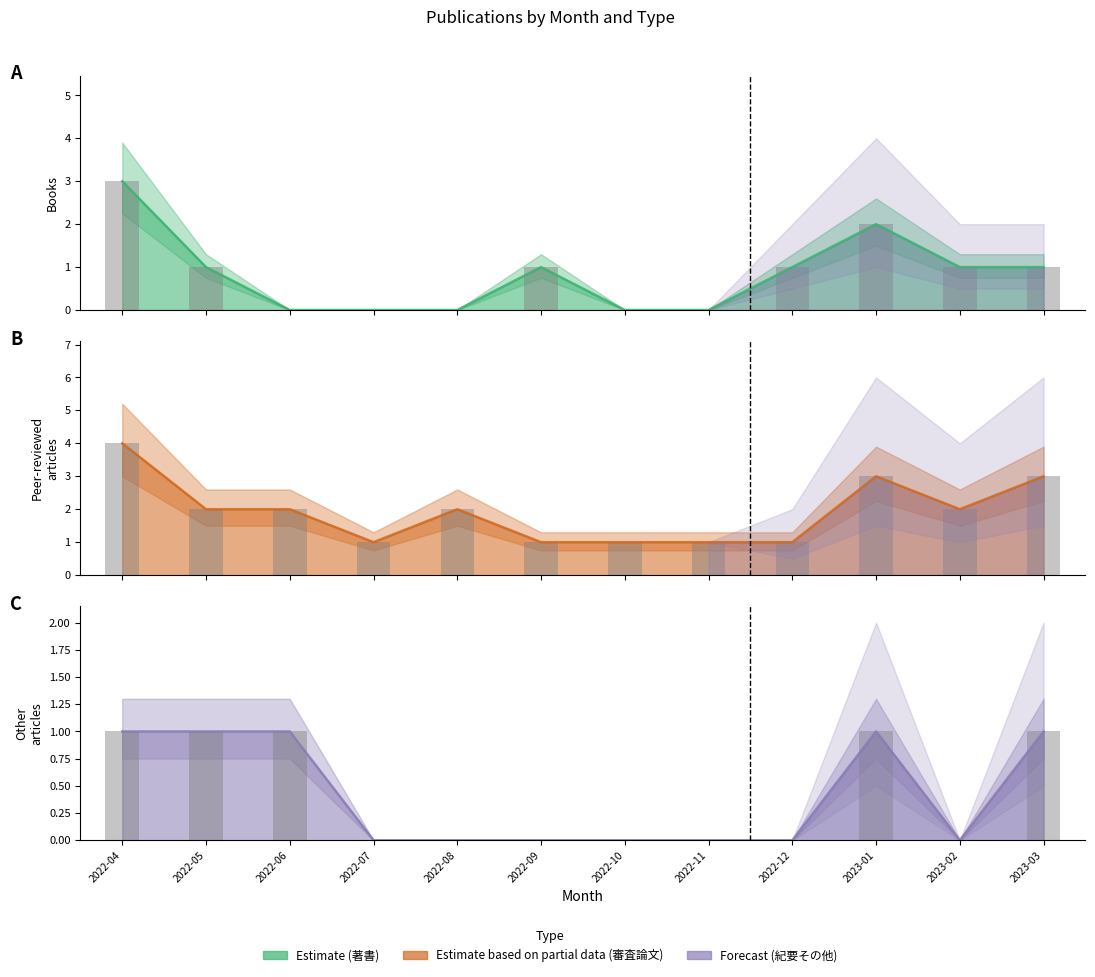

Is the value of 学術論文 (紀要その他) line at 2022-10 greater than the value of 学術論文 (紀要その他) bars at 2023-02?

No